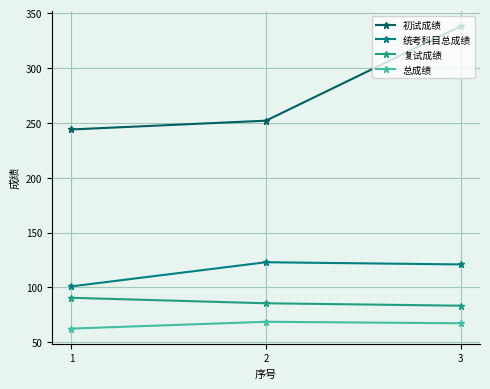

How many values in the 总成绩 series exceed 67?

2